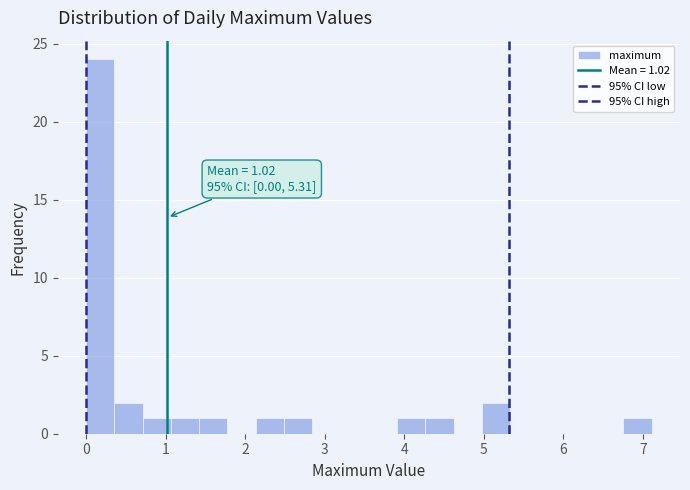

Read against the x-axis, roughly where is the centre of the tallest bar?

0.2